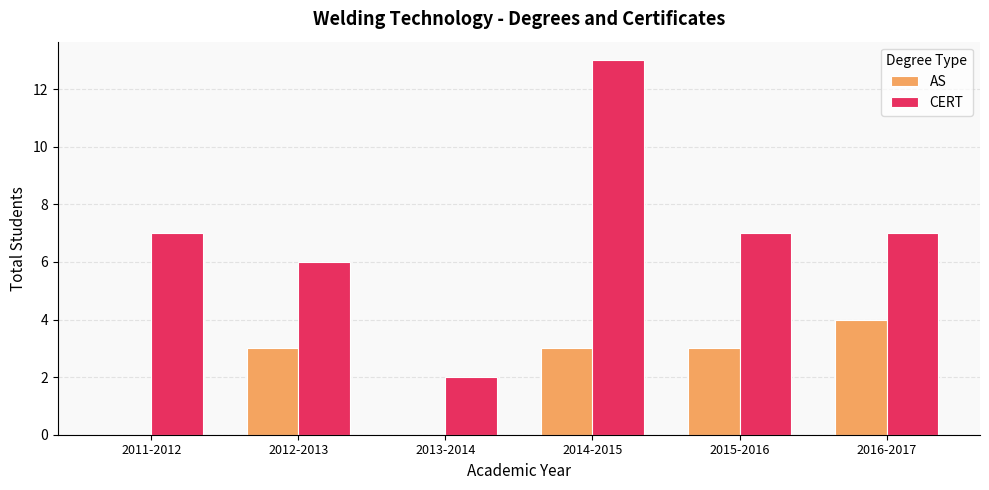

What is the maximum value shown in the chart?

13